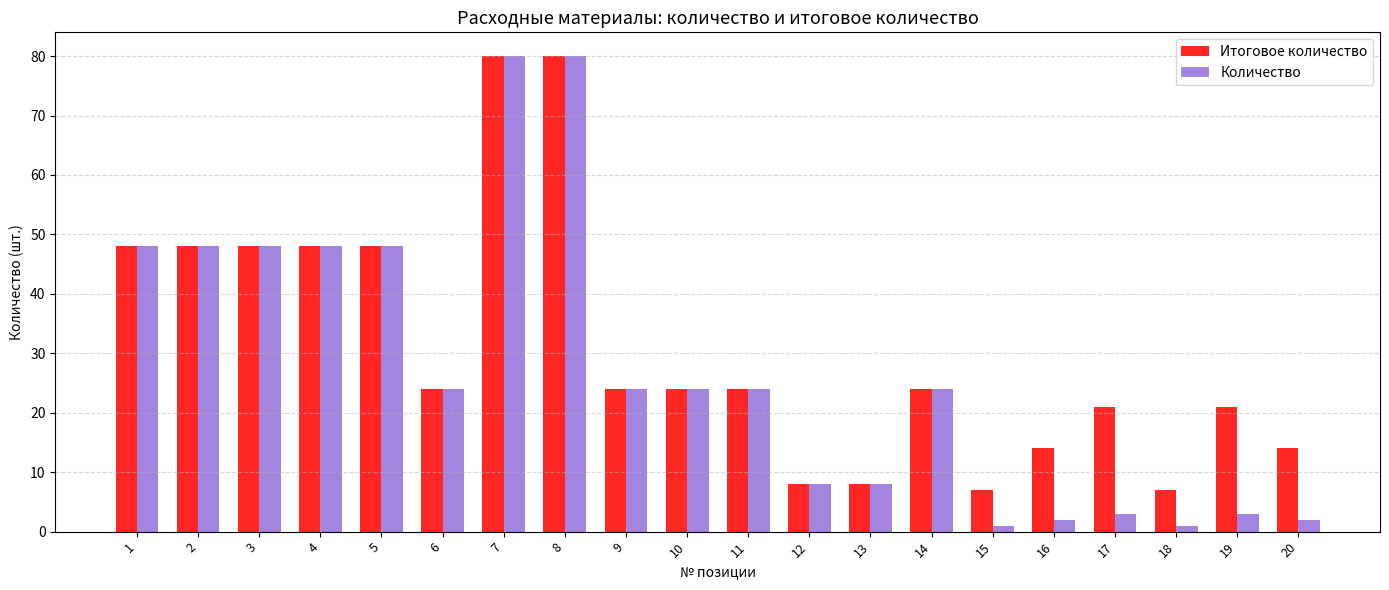

The value of Итоговое количество at 2 is 17. True or false?

False